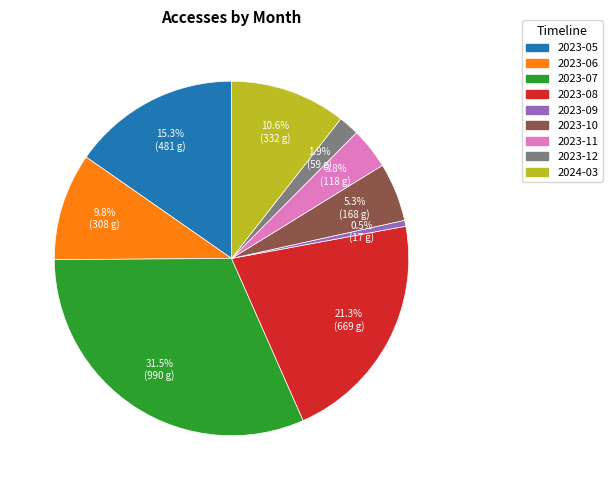

To the nearest percent, what is the combined percentage of 2023-07 and 2023-08?

53%